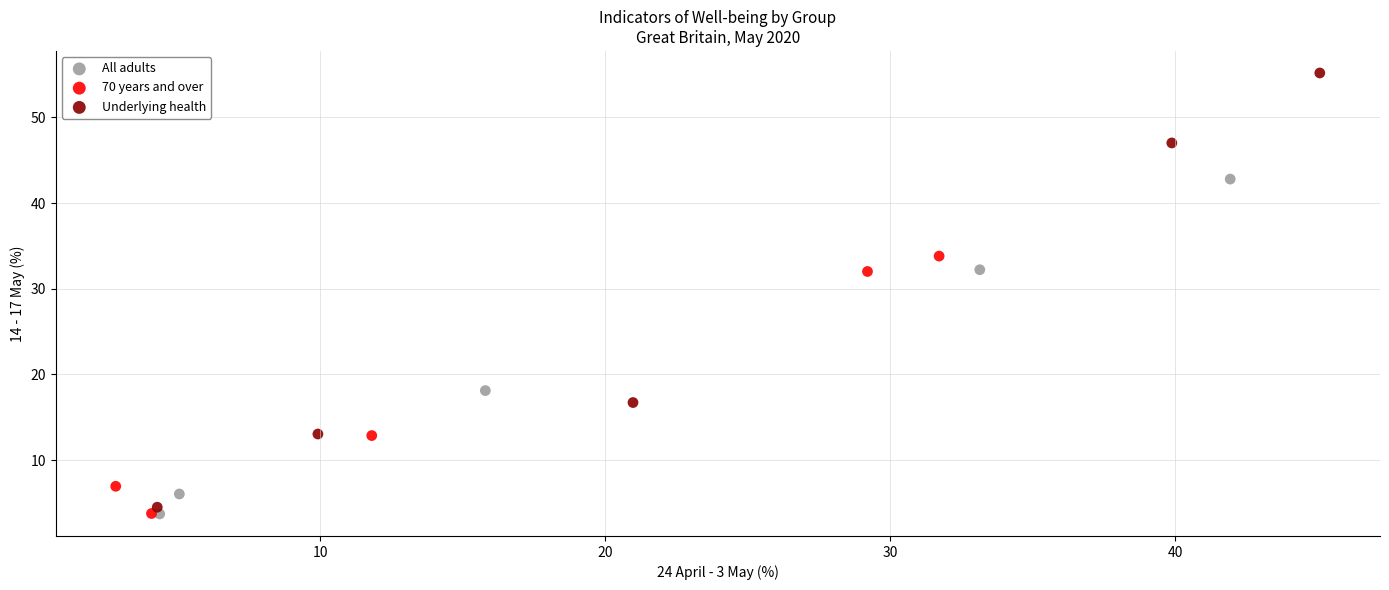

Which series has the widest spread of Y values?

Underlying health